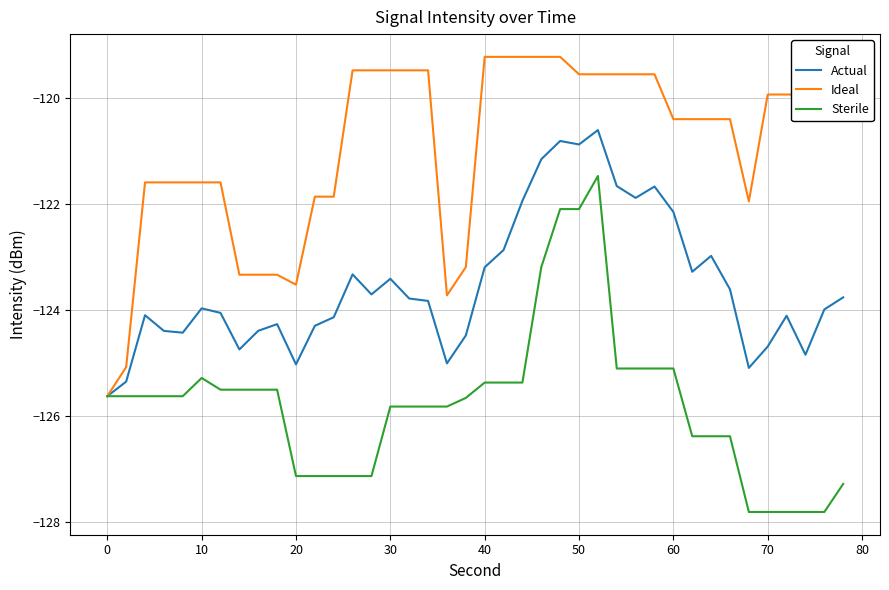

What is the maximum value shown in the chart?

-119.2